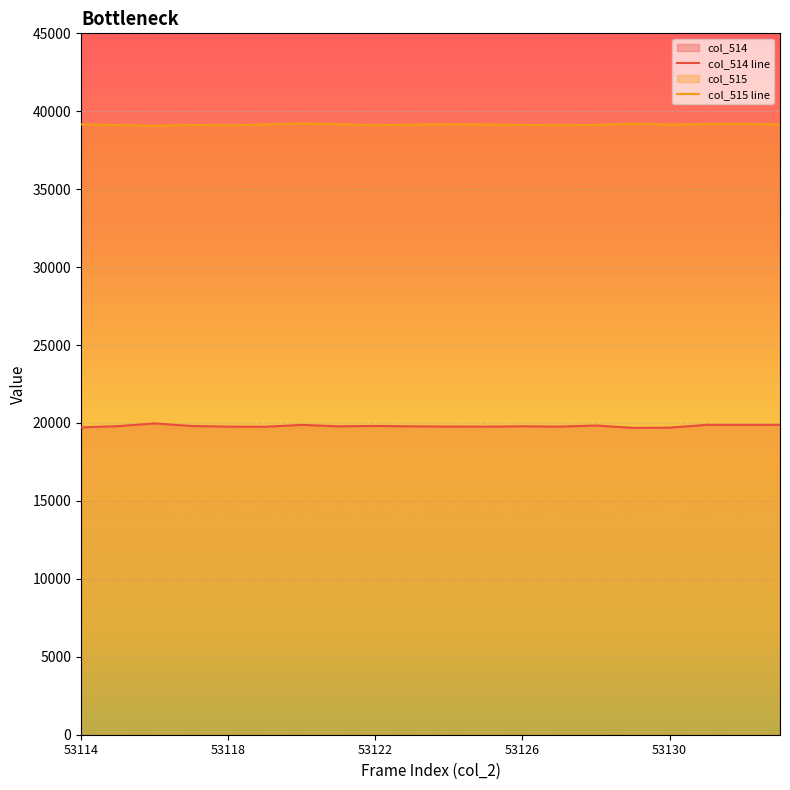

List the series in order of their overall mean, lowest first.

col_514 line, col_515 line